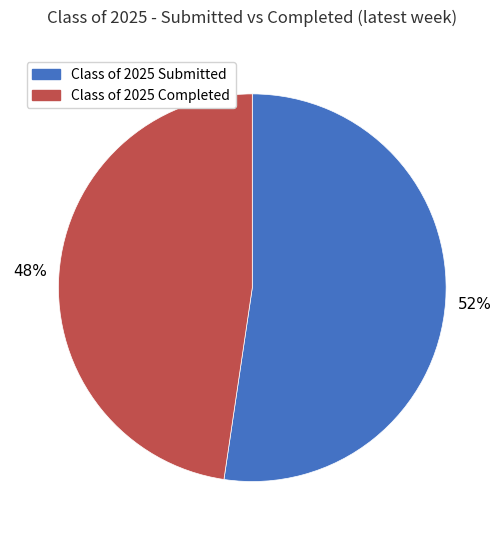

Which slice is the smallest?

Class of 2025 Completed